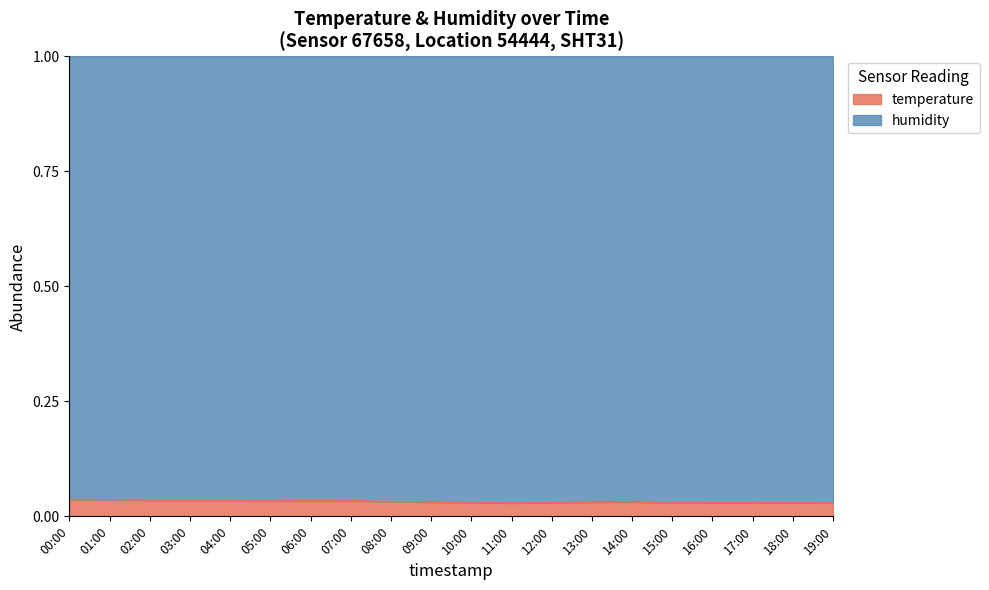

True or false: there are more than 1 points higher than both neighbors.

True